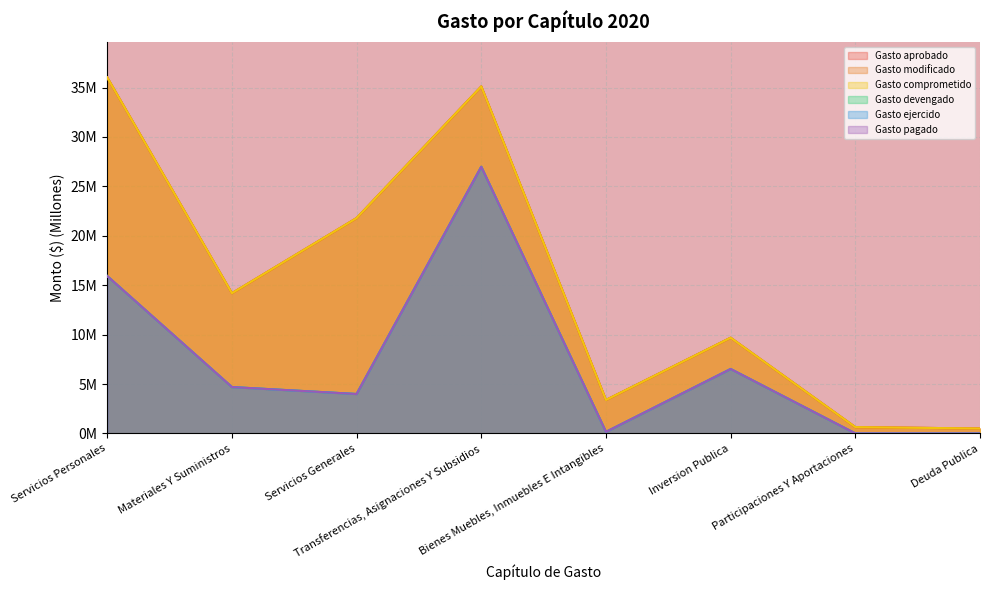

Which category has the lowest value across all series?

Deuda Publica